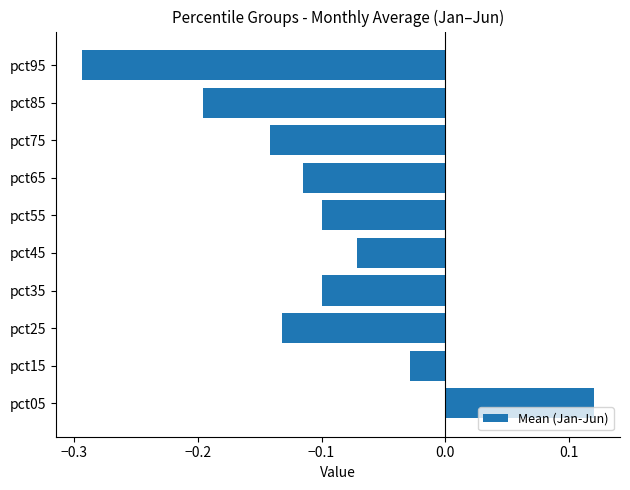

Are the bars grouped side by side (vs. stacked)?

No